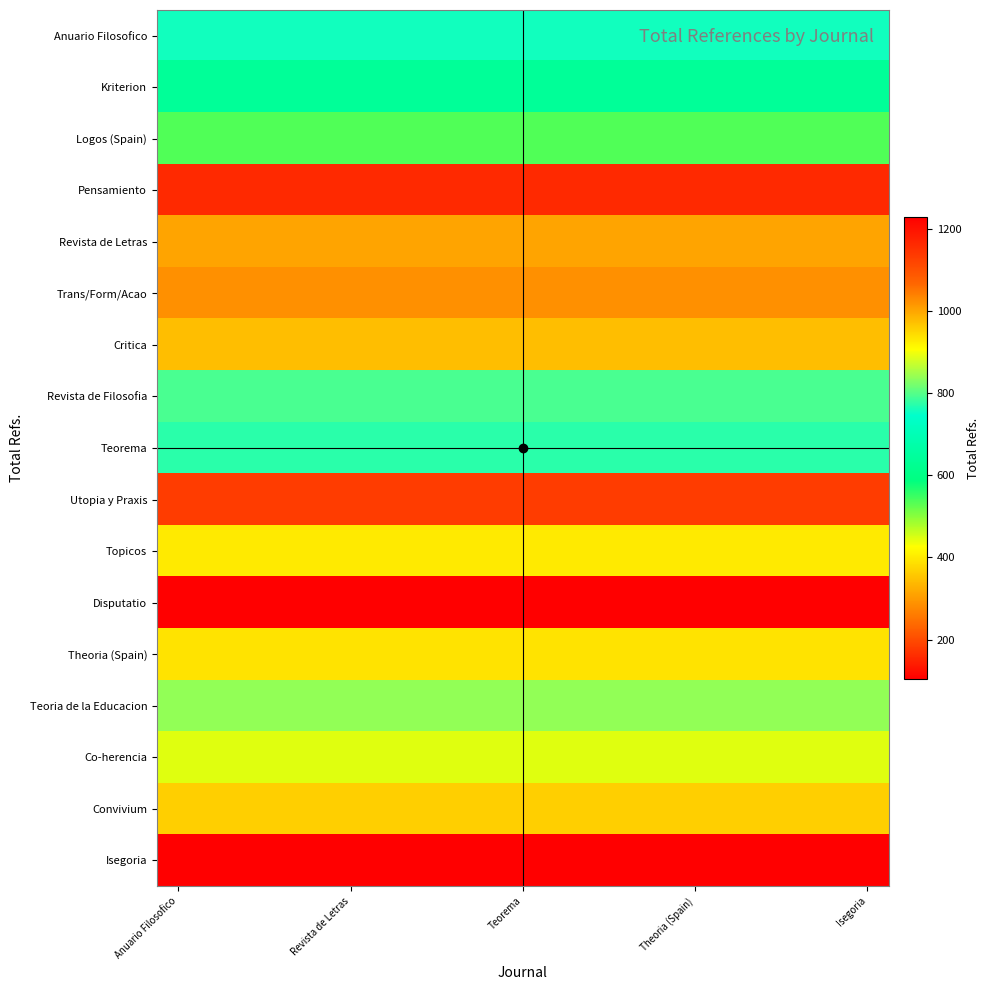

At which category is the sum across all series the highest?

Anuario Filosofico